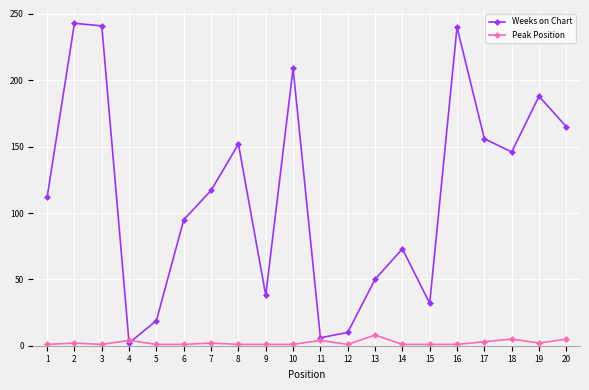

Is it true that Weeks on Chart equals 81 at 19?

False